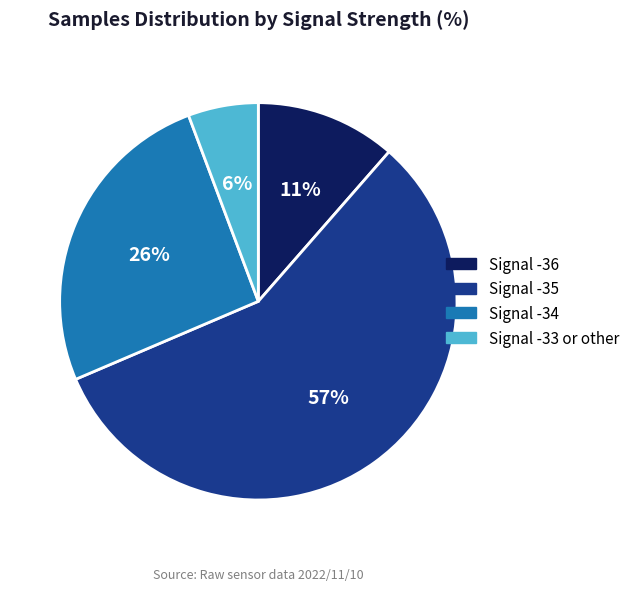

Count the number of slices in the pie.

4